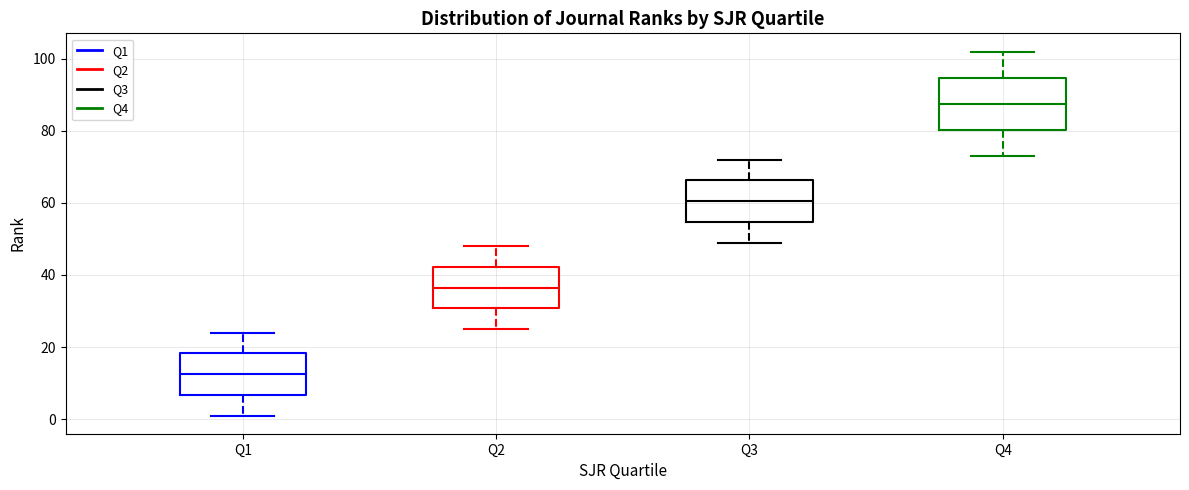

Which box has the lowest median line?

Q1